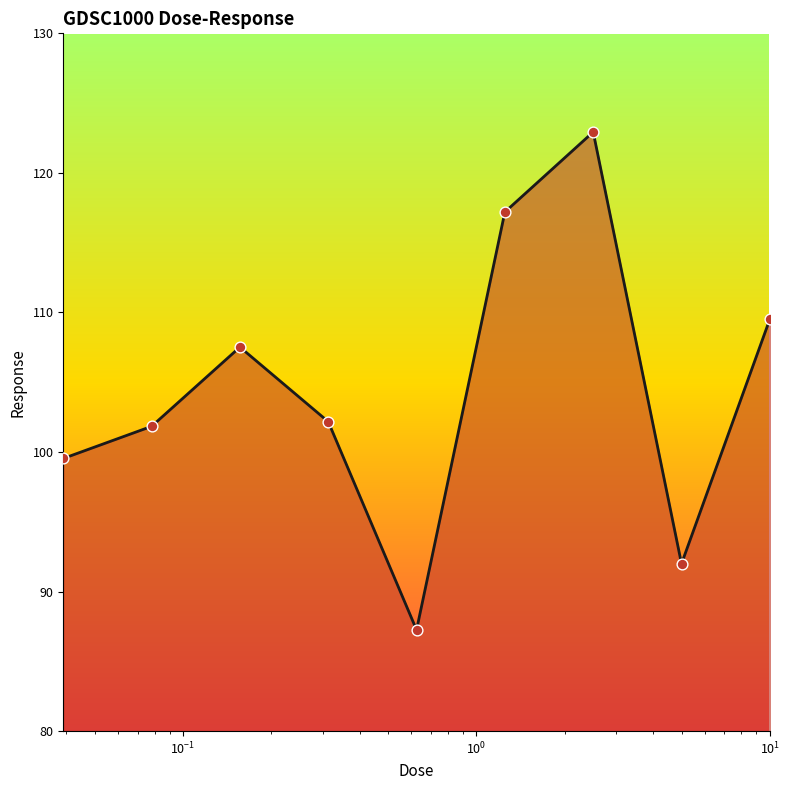

What is the maximum value shown in the chart?

122.9